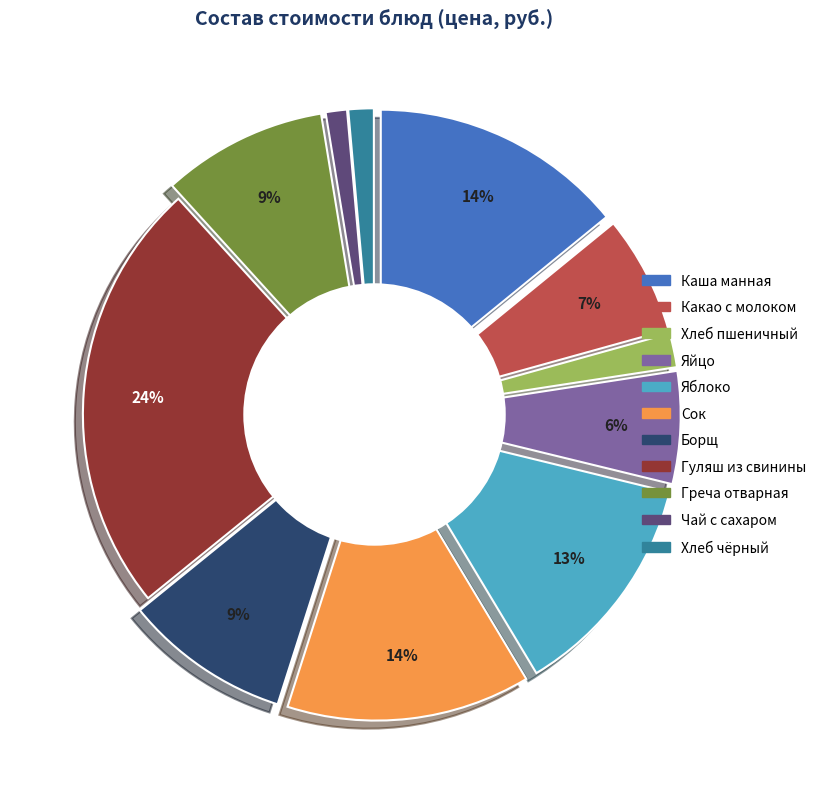

The какао с молоком и сахаром slice represents 7% of the pie. True or false?

True